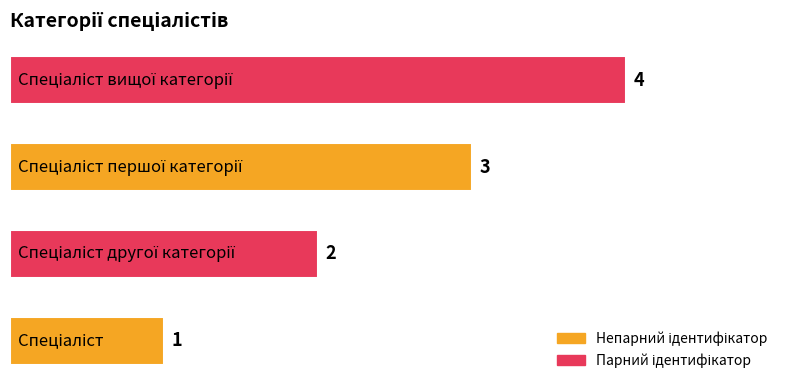

Count the number of categories in the chart.

4